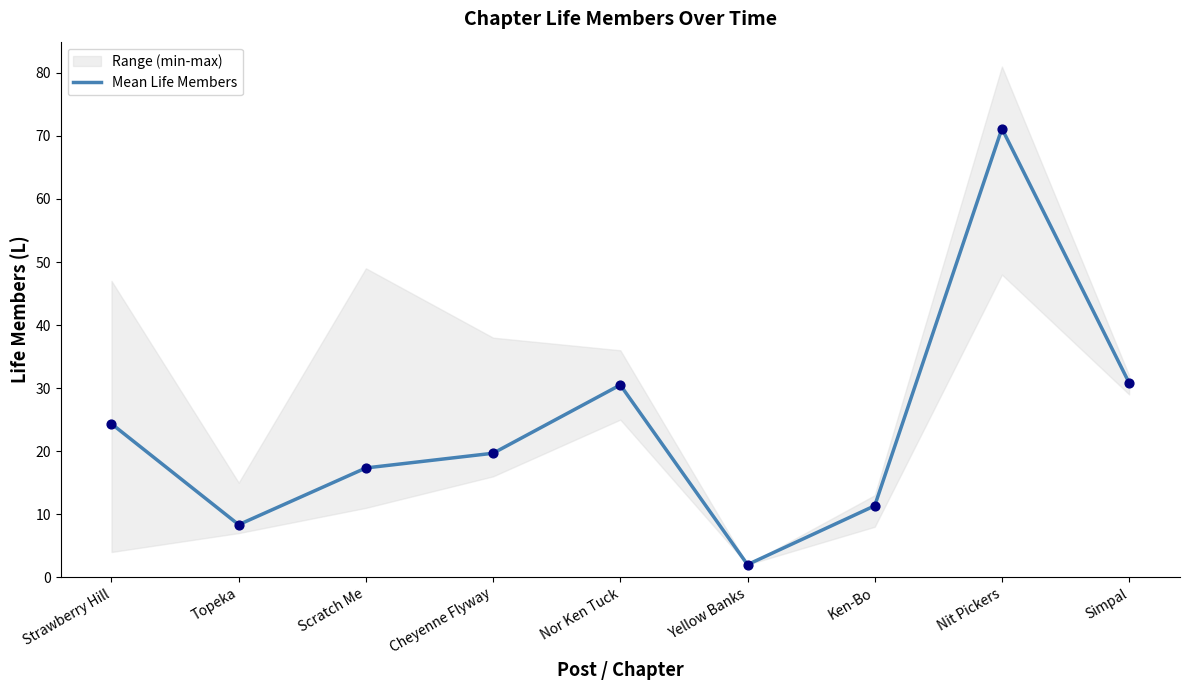

What is the ratio of the value at Ken-Bo to the value at Topeka?

1.4